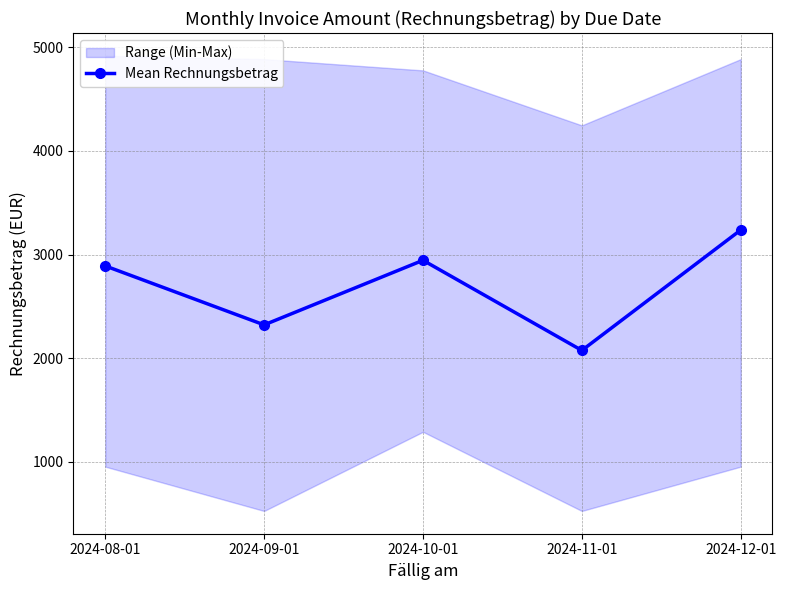

The value at 2024-08-01 is 2889.9. True or false?

True